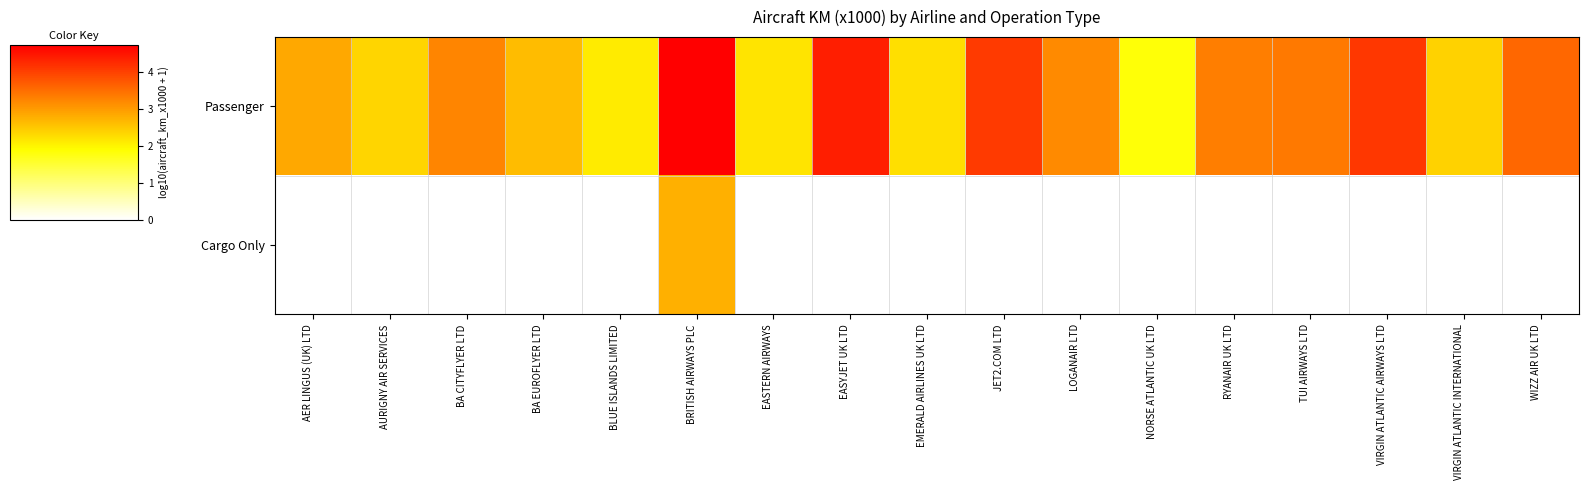

Count the number of categories in the chart.

17